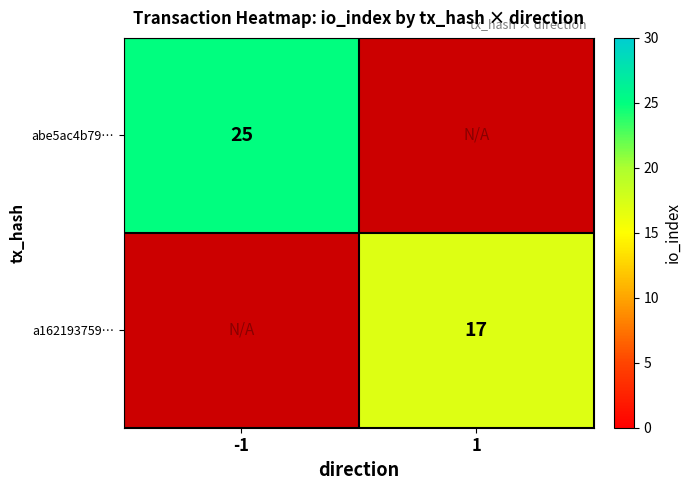

True or false: a162193759… has a value of 17 at 1.

True